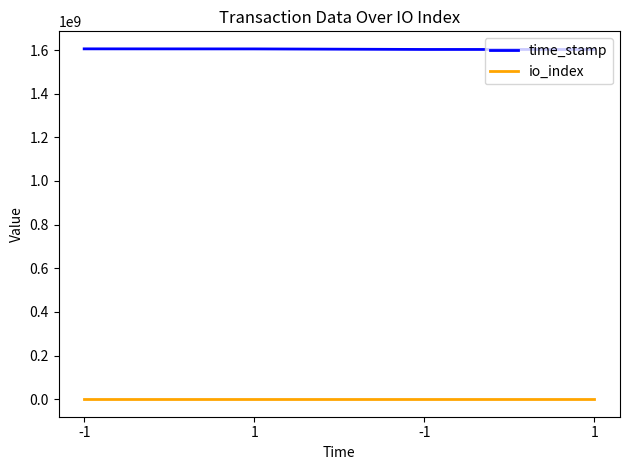

What is the difference between the highest and lowest values at -1?

1605410005